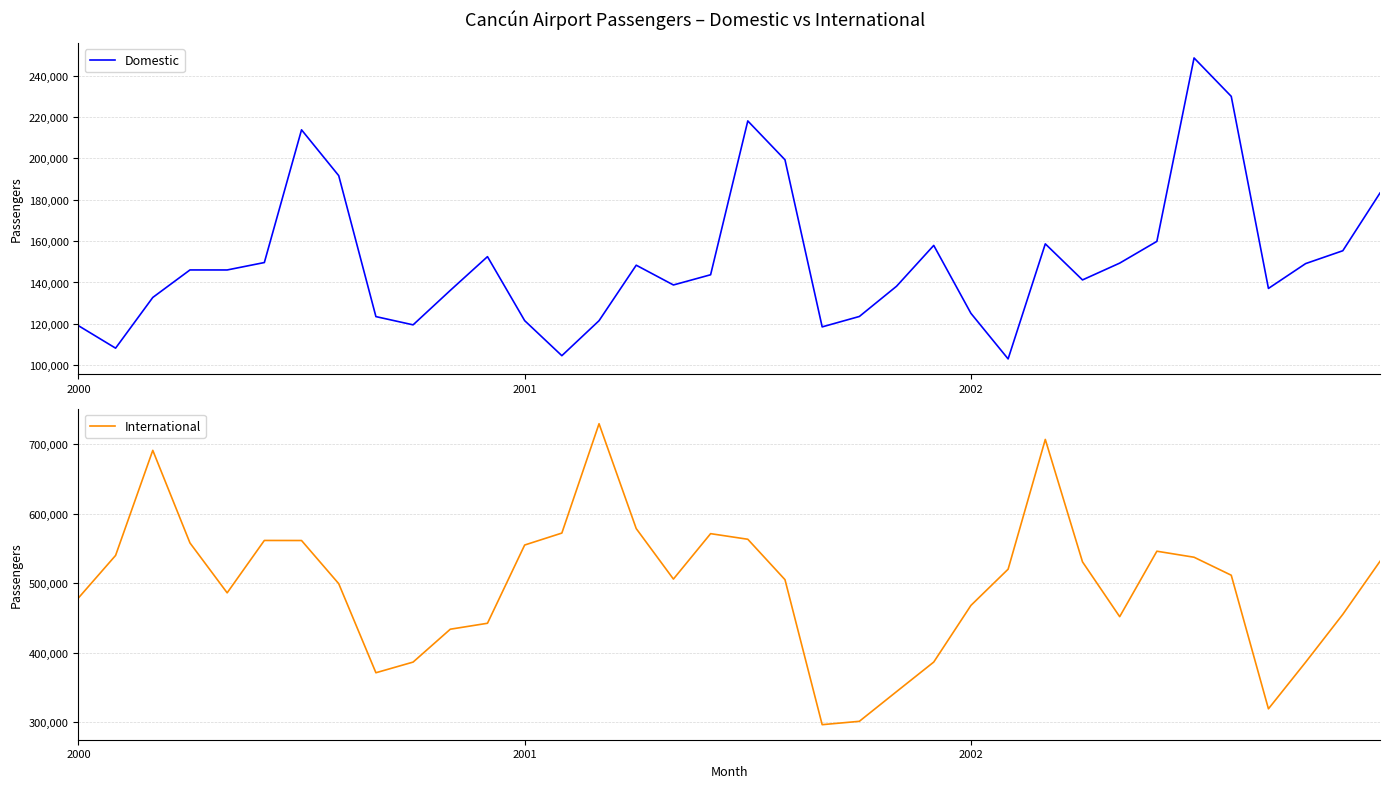

What is the maximum value for Domestic?

248572